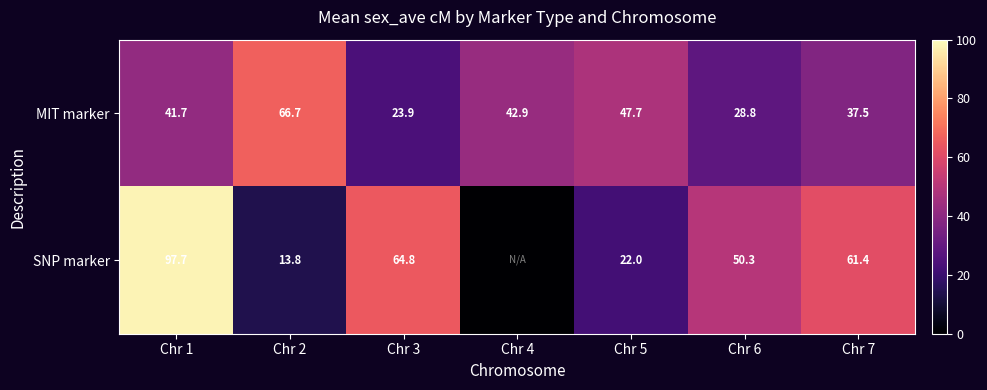

The value of MIT marker at Chr 1 is 16.6. True or false?

False